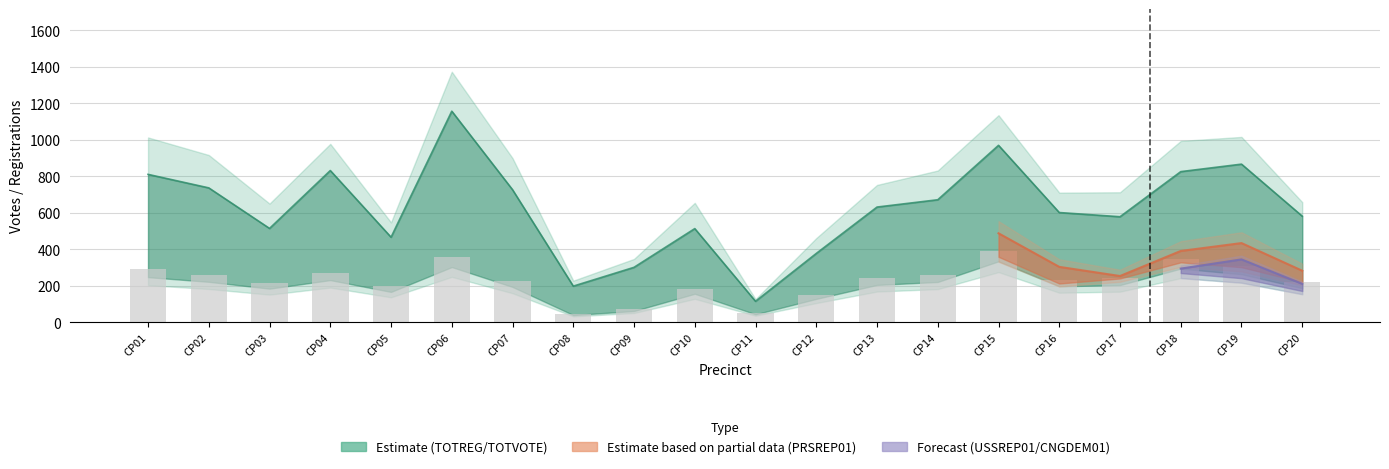

Reading right to left, list all the values displayed in this chart.

CP20=221	CP19=311	CP18=347	CP17=241	CP16=233	CP15=394	CP14=261	CP13=242	CP12=152	CP11=53	CP10=185	CP09=74	CP08=48	CP07=229	CP06=357	CP05=197	CP04=273	CP03=218	CP02=262	CP01=292